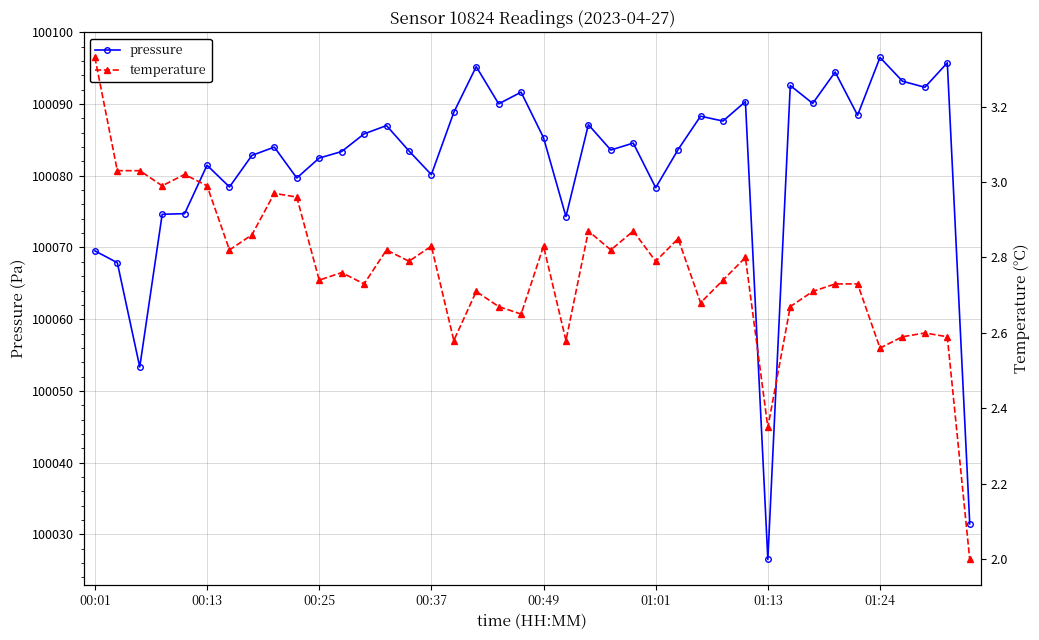

The pressure series shows 100081.5 at 00:13. True or false?

True